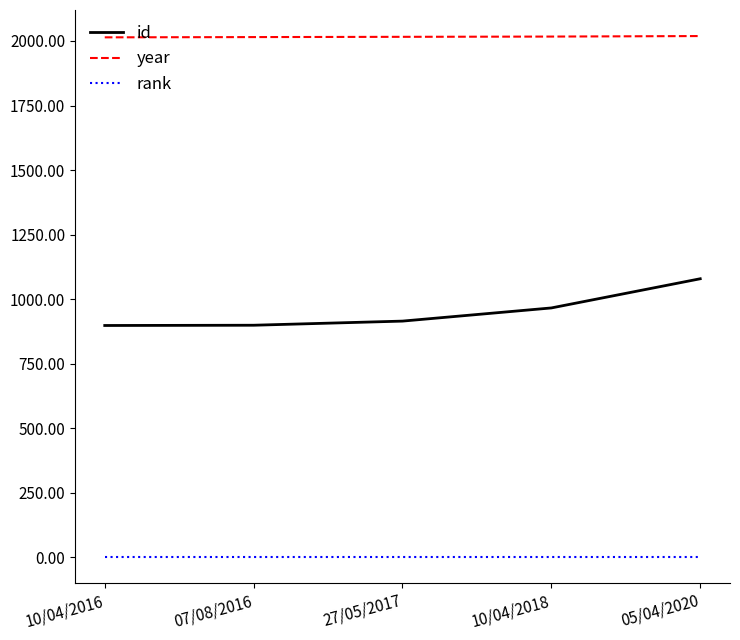

Which series has the largest total across all categories?

year